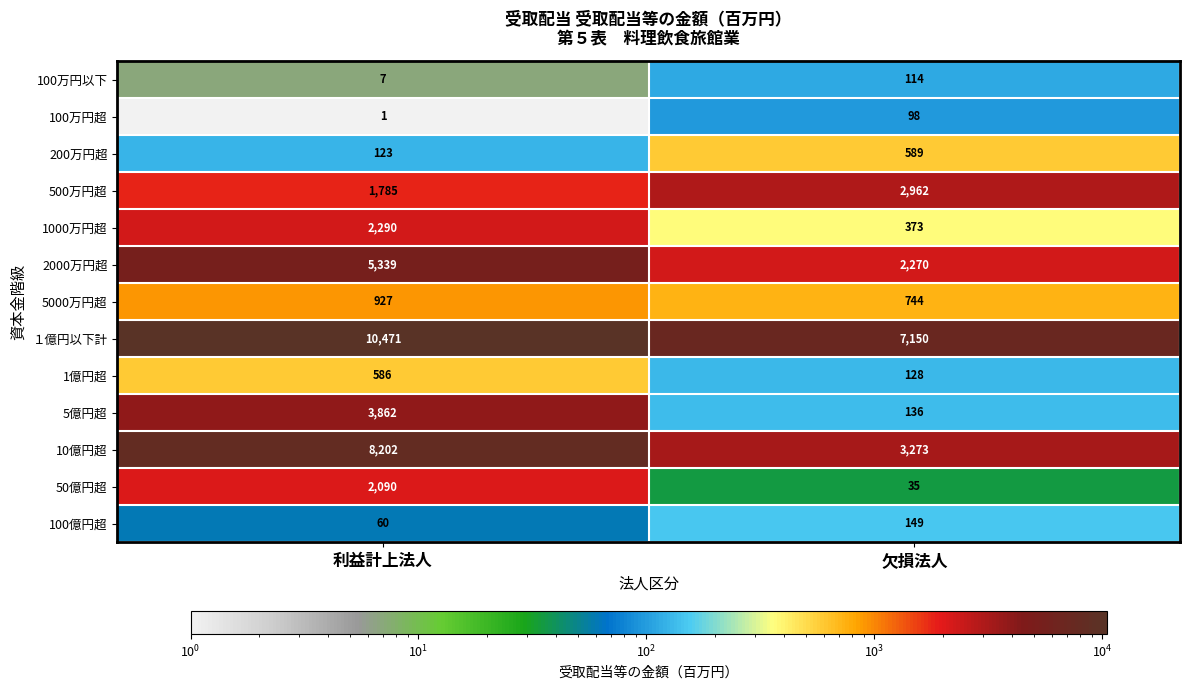

At which category does the chart reach its minimum across all series?

利益計上法人